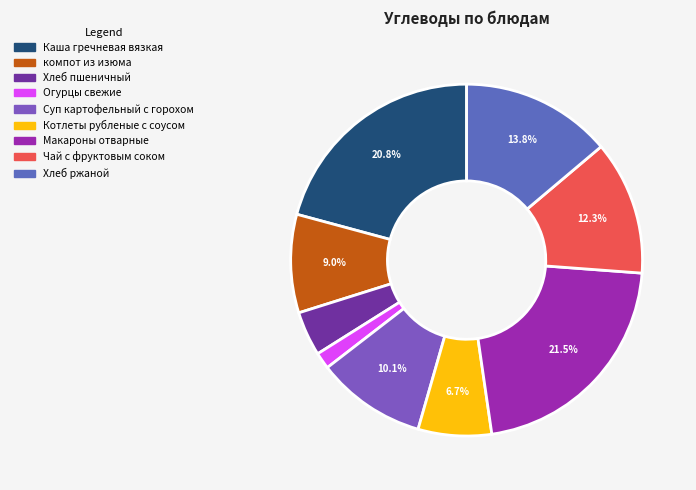

Rank the categories by value from highest to lowest.

Макароны отварные, Каша гречневая вязкая, Хлеб ржаной, Чай с фруктовым соком, Суп картофельный с горохом, компот из изюма, Котлеты рубленые с соусом, Хлеб пшеничный, Огурцы свежие